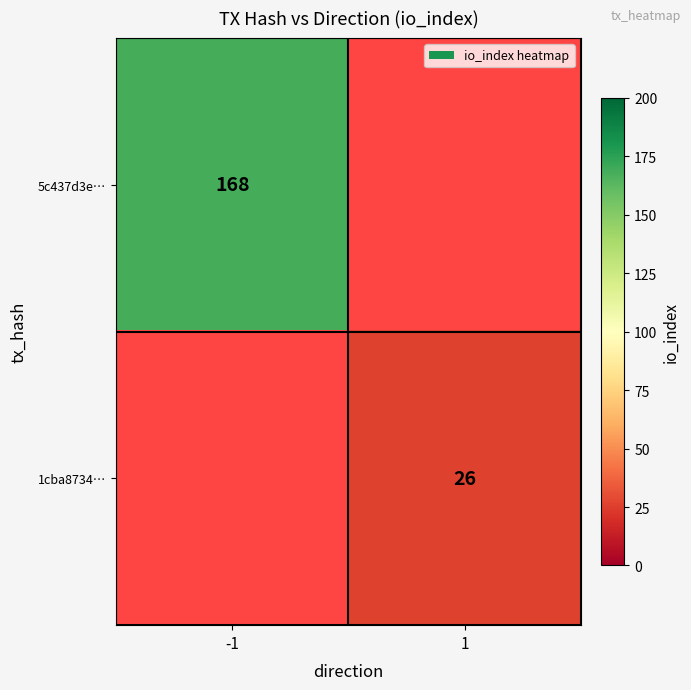

True or false: 1cba8734… has a value of 34 at 1.

False